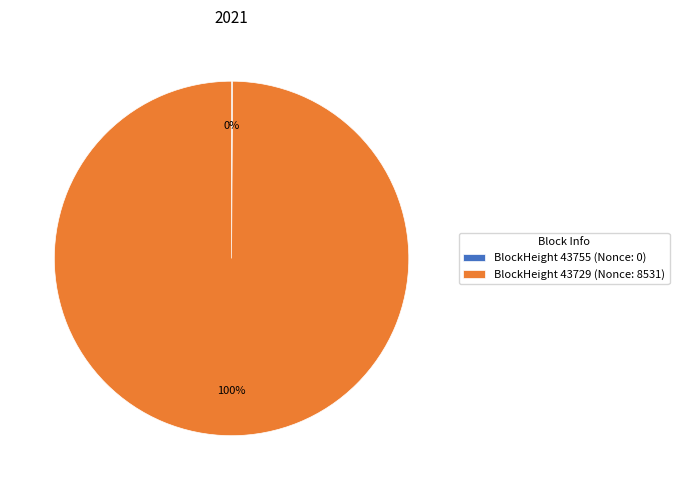

True or false: BlockHeight 43729 (Nonce: 8531) accounts for 87% of the total.

False